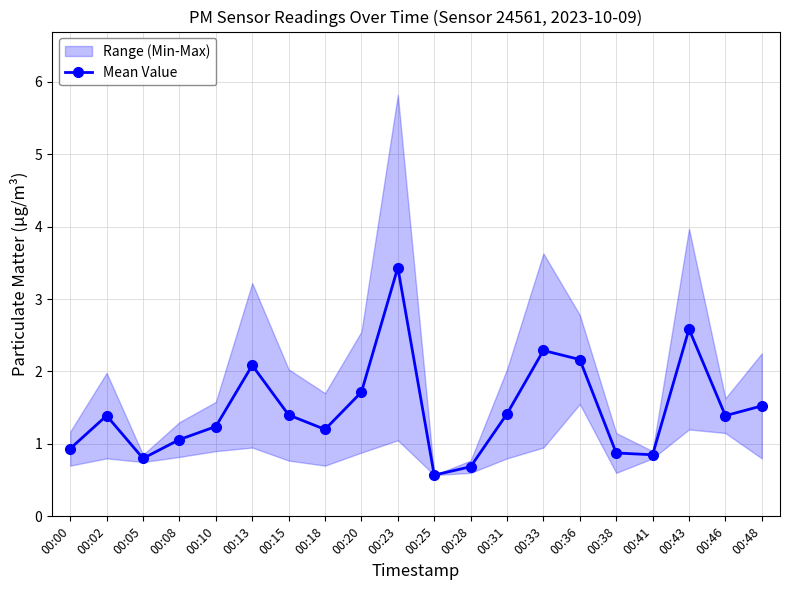

What is the difference between the values at 00:02 and 00:36?

0.8